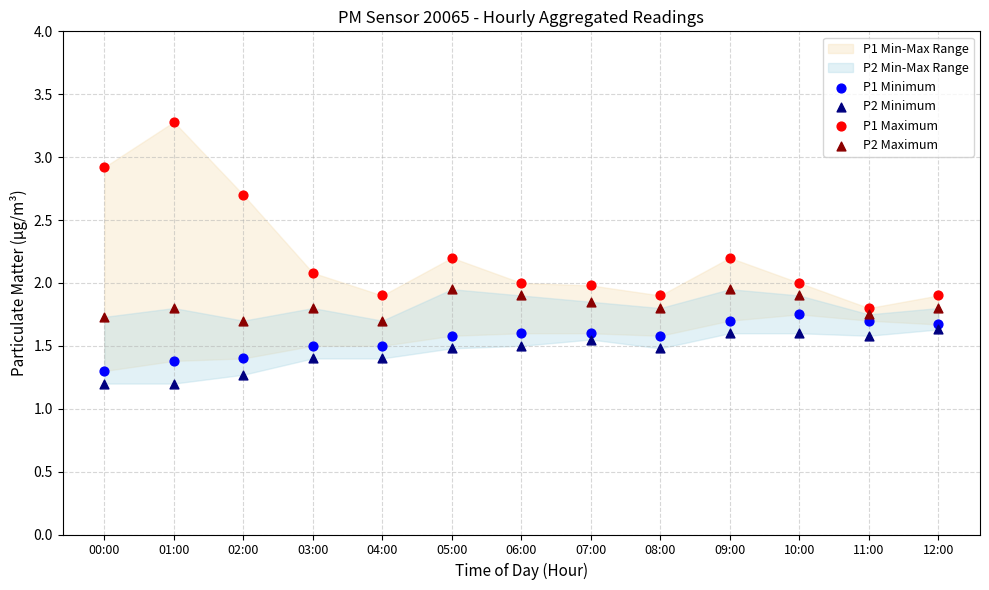

Across all data points, what is the range of Y values (max minus min)?

2.1